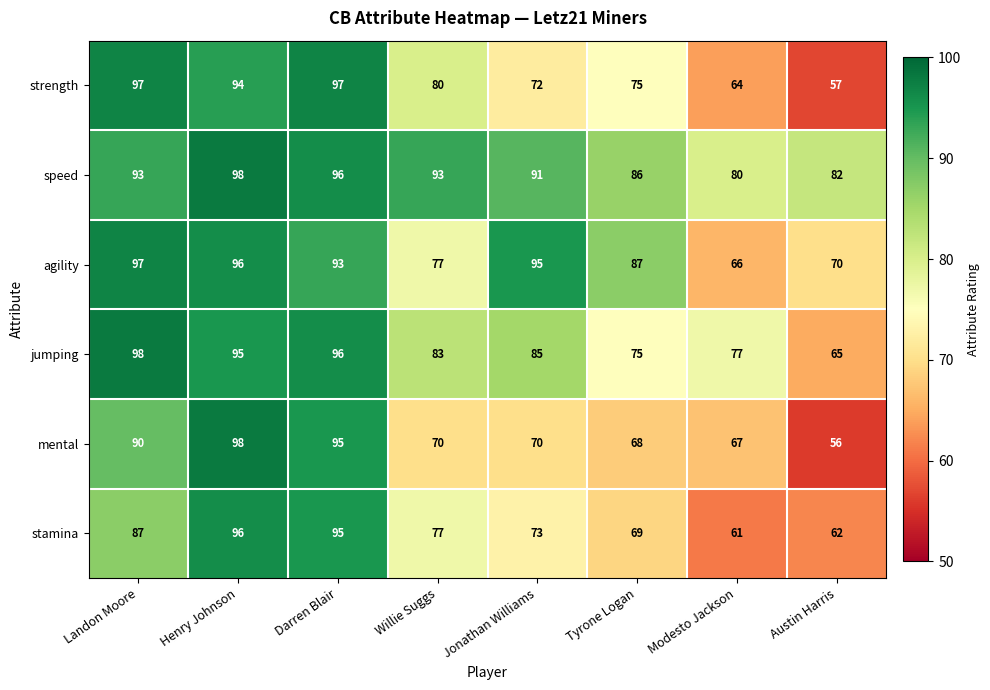

At which label does strength first exceed 80?

Landon Moore